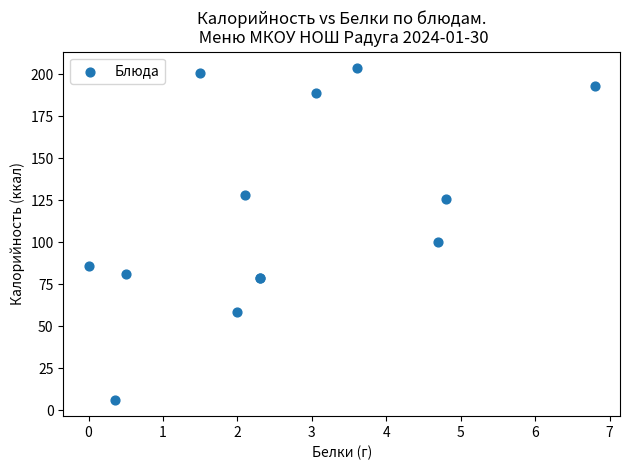

What Y value in the scatter plot is closest to 104?

100.4